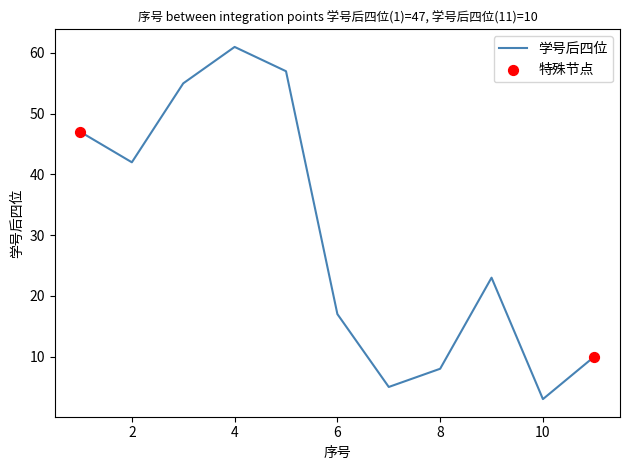

What is the maximum value shown in the chart?

61